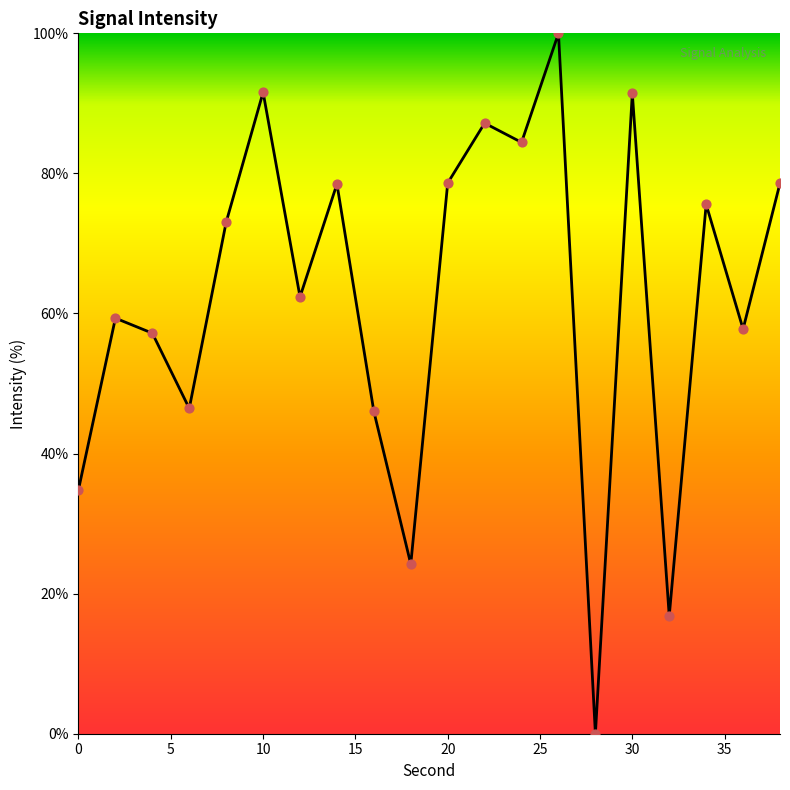

What is the greatest value displayed?

100.0